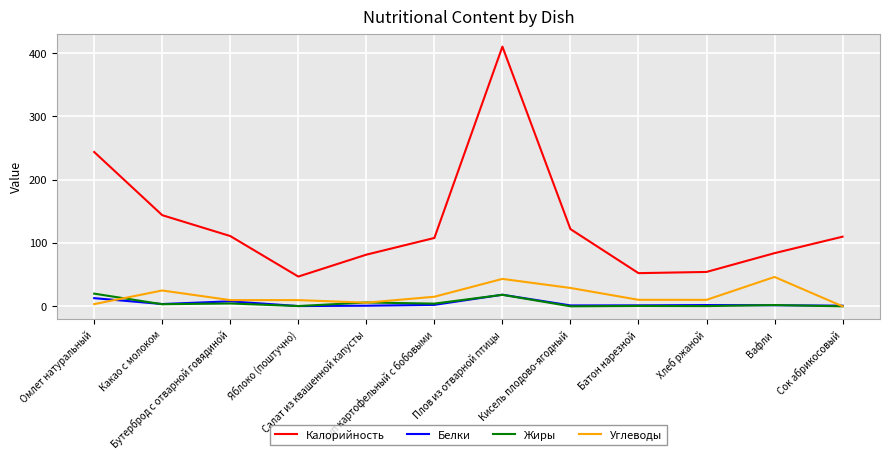

True or false: Углеводы has more than 2 interior local peaks.

True